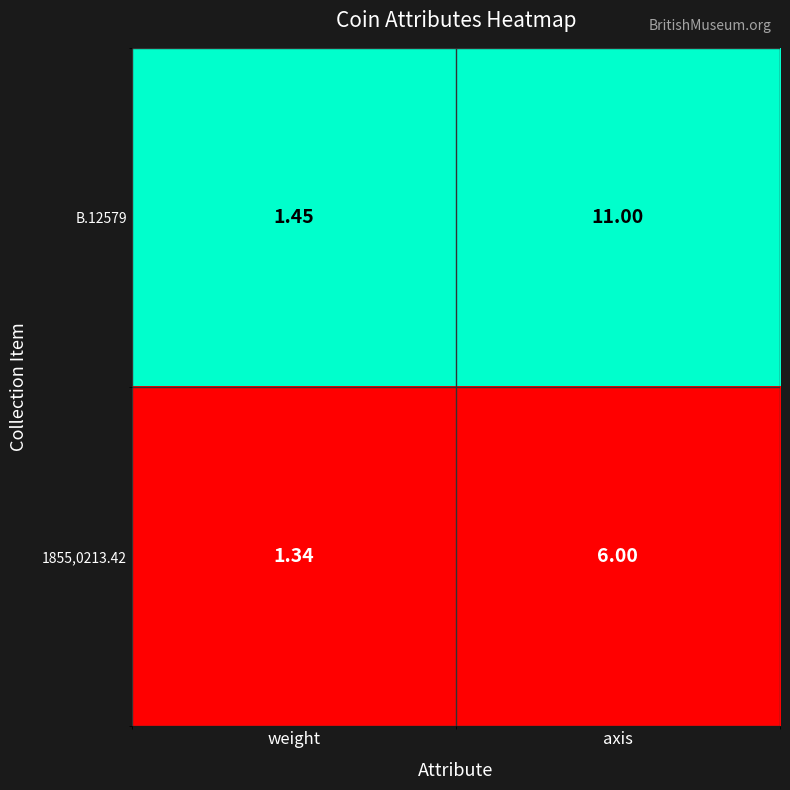

Which category has the highest value in the 1855,0213.42 series?

axis